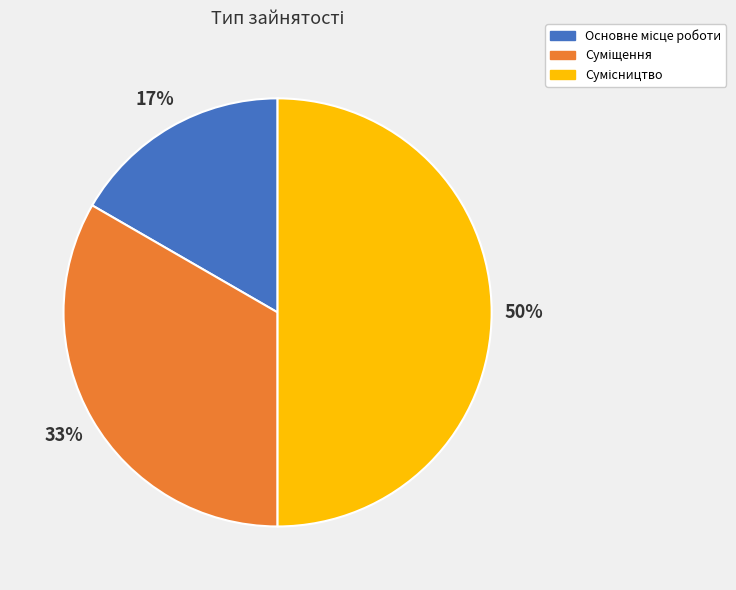

To the nearest percent, what is the average slice percentage?

33%